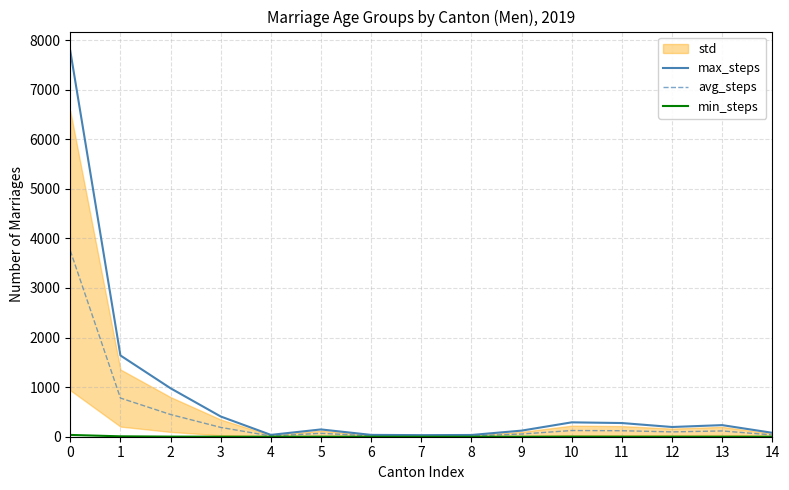

What is the sum of the min_steps values at 8 and 12?

1.0